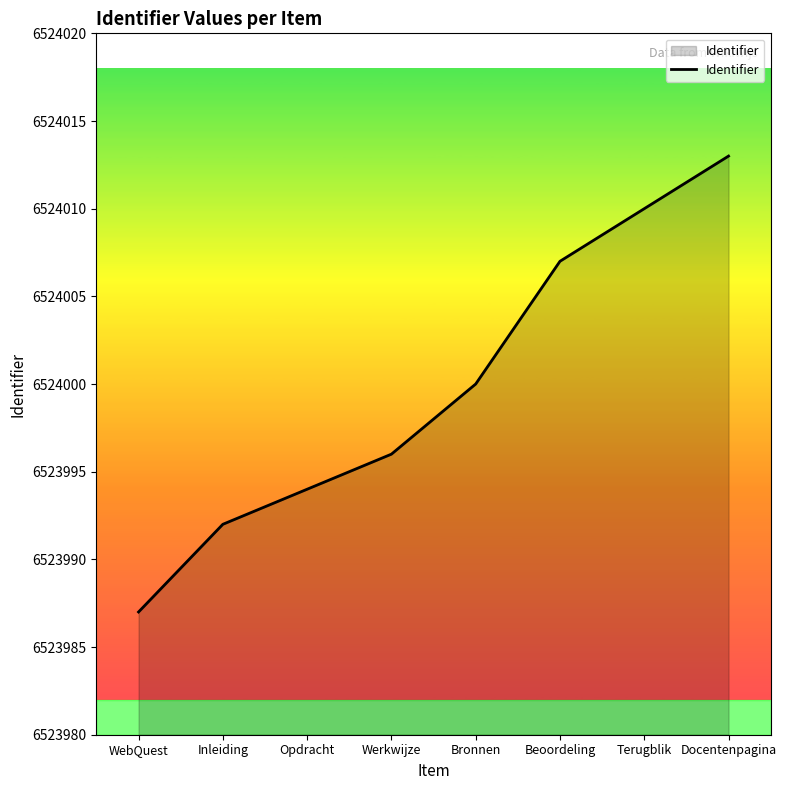

List the labels in order of value, largest first.

Docentenpagina, Terugblik, Beoordeling, Bronnen, Werkwijze, Opdracht, Inleiding, WebQuest